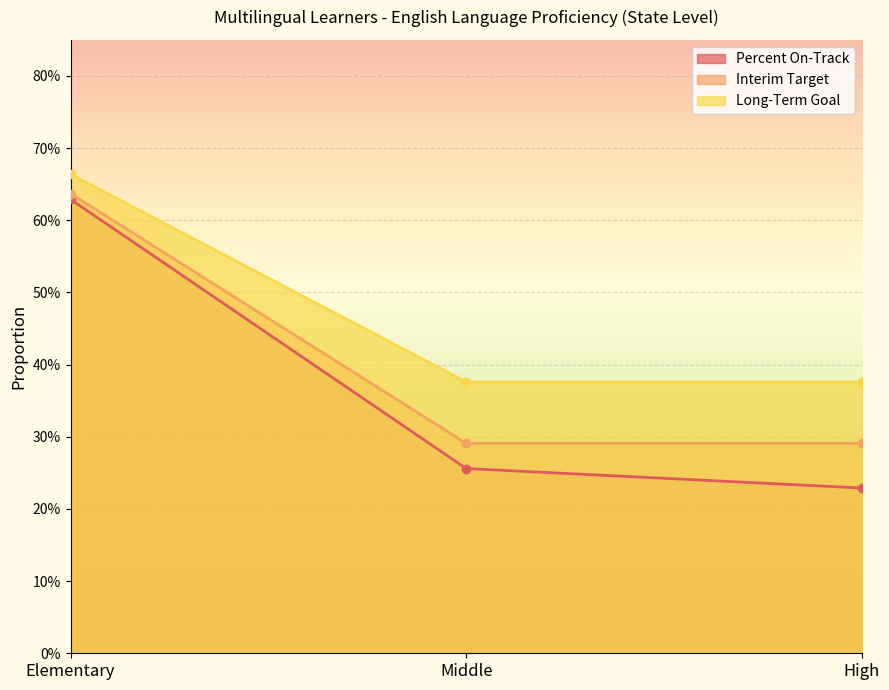

At which label is Interim Target closest to 0?

Middle